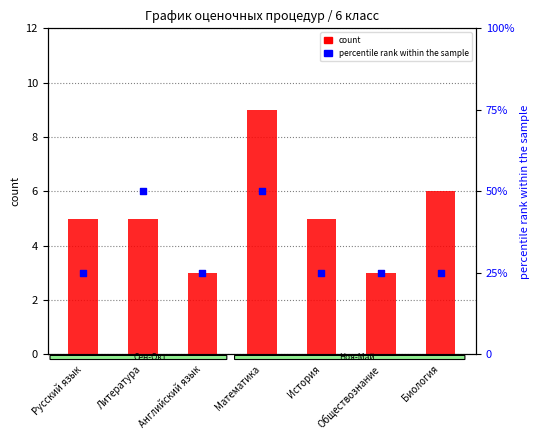

At how many categories does at least one series exceed 46?

2